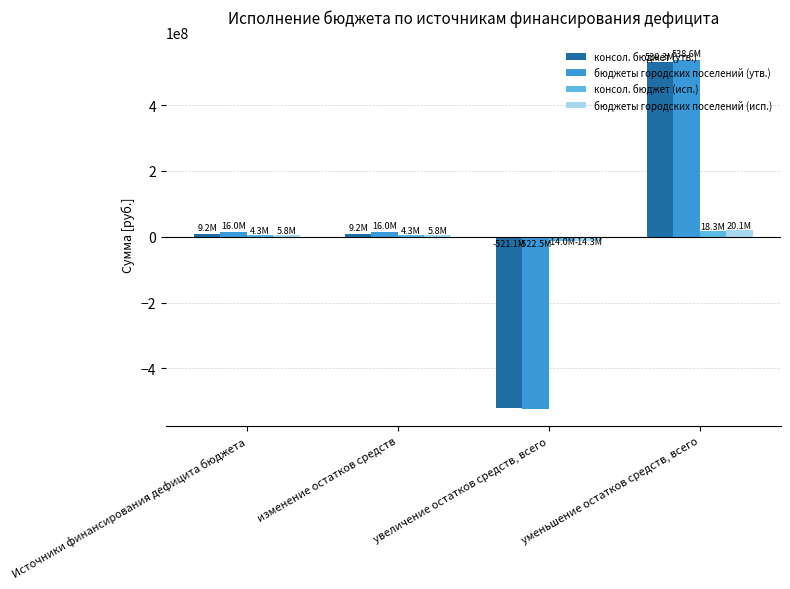

Which series has the widest spread of values?

бюджеты городских поселений (утв.)